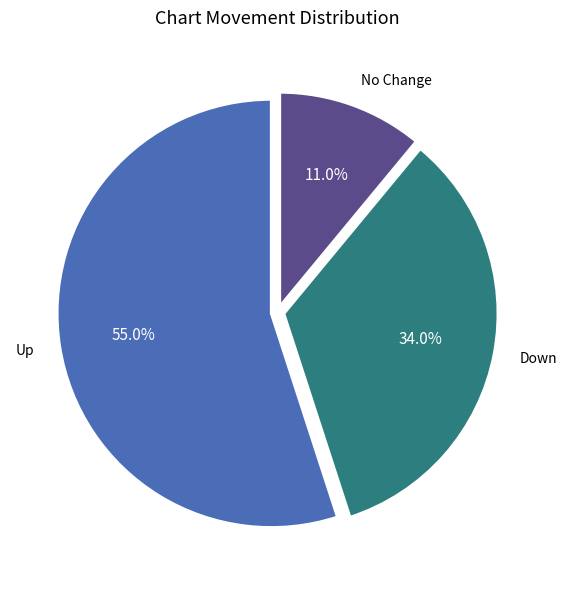

Does any single category account for the majority?

Yes